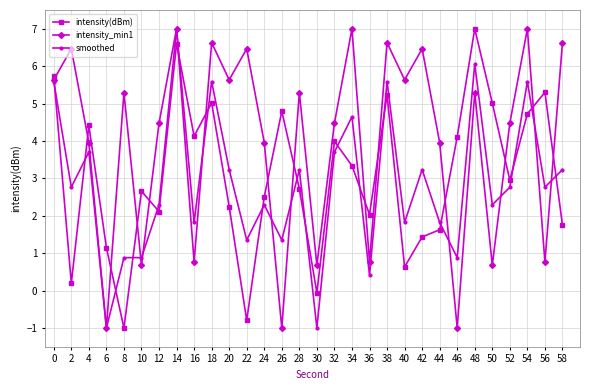

What is the maximum value for smoothed?

7.0